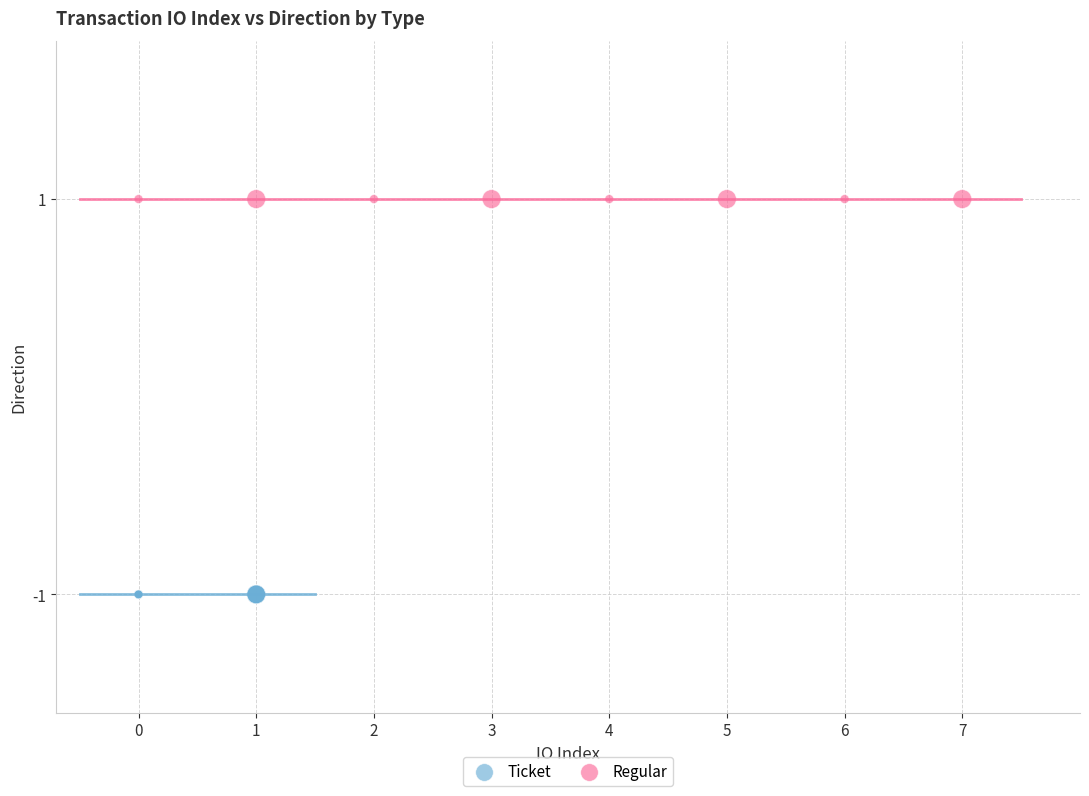

Which series reaches the maximum Y coordinate?

Regular